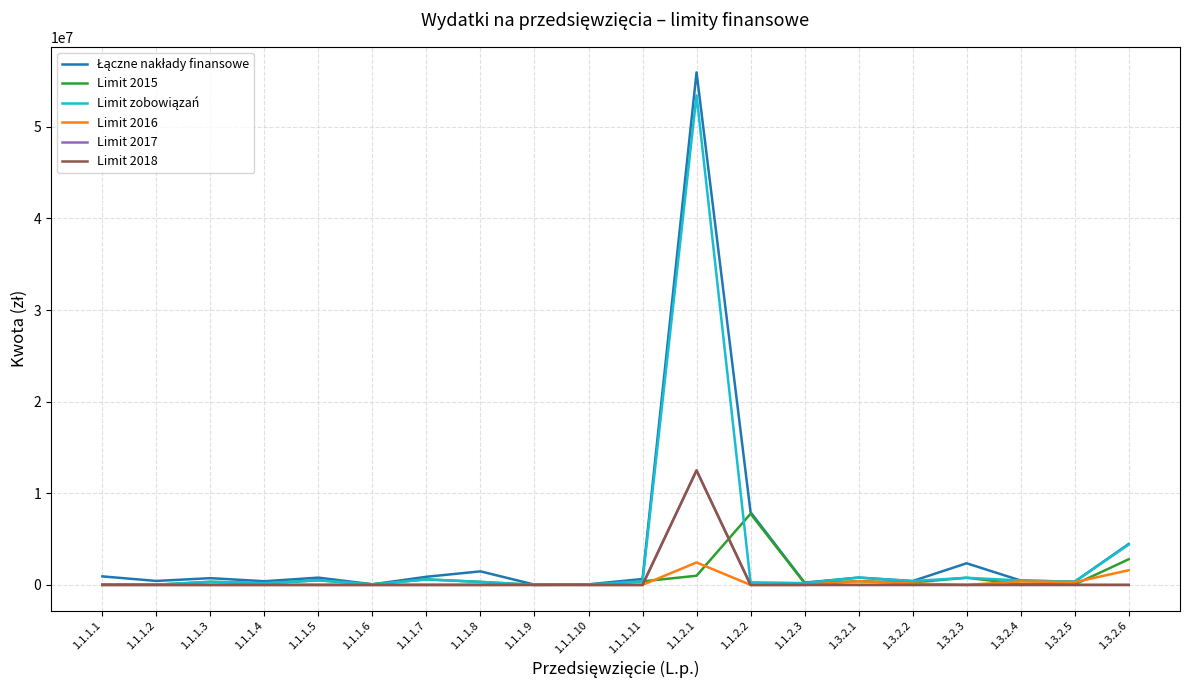

At which label does Limit 2018 reach its peak?

1.1.2.1